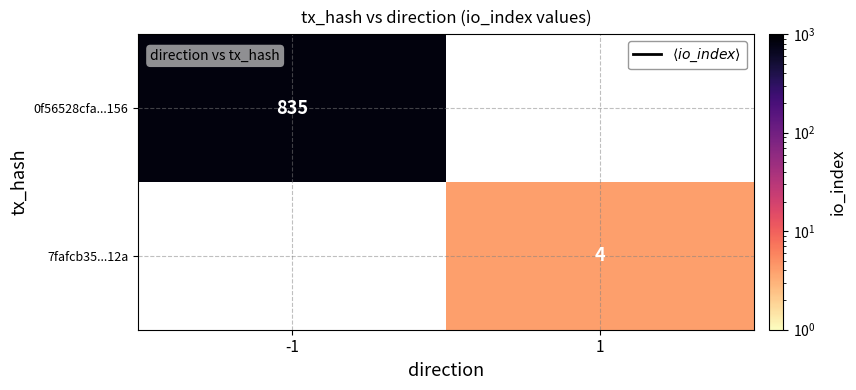

The value of 7fafcb35...12a at 1 is 4. True or false?

True